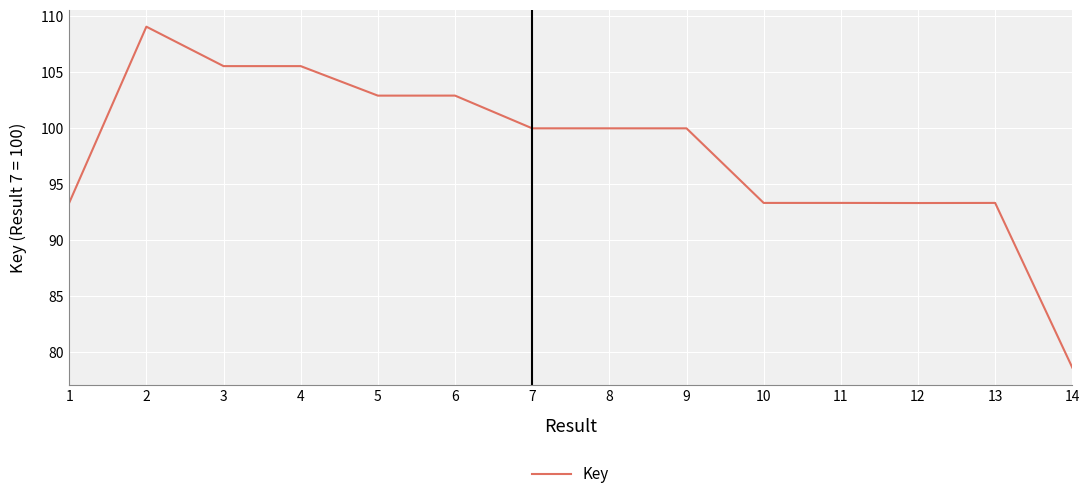

What is the change in value from 5 to 9?

-2.9